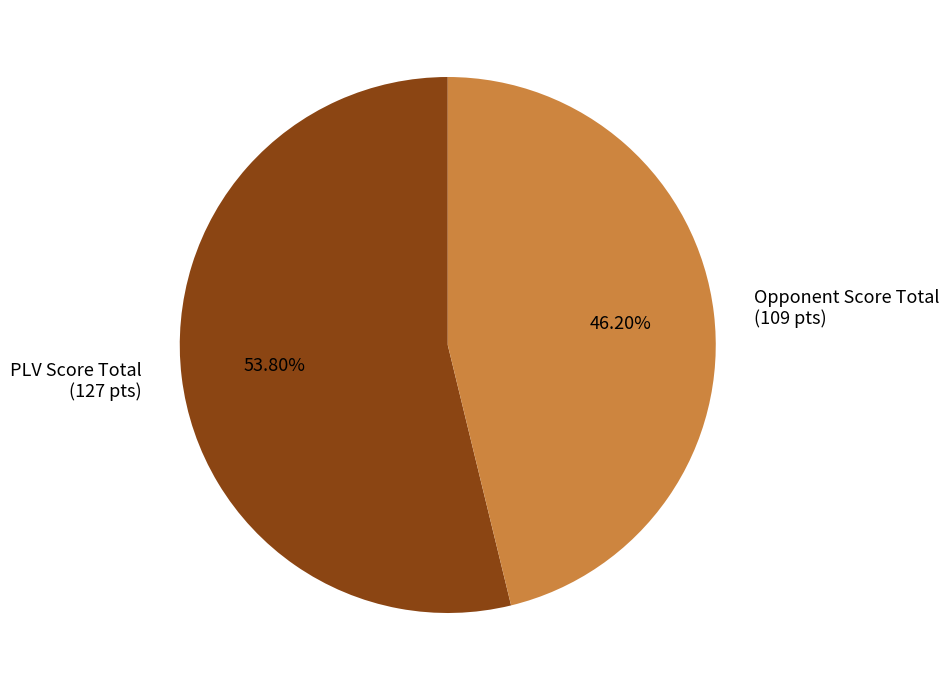

Rank the categories by value from lowest to highest.

Opponent Score Total (109 pts), PLV Score Total (127 pts)